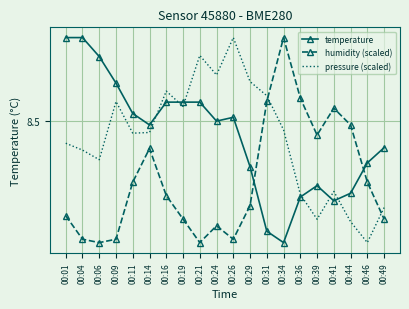

What are all the series names shown in the legend?

temperature, humidity (scaled), pressure (scaled)